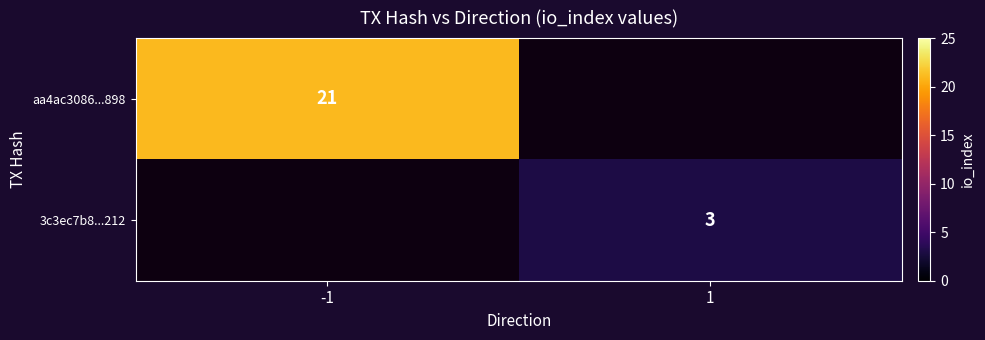

Which label corresponds to the smallest value in the chart?

1